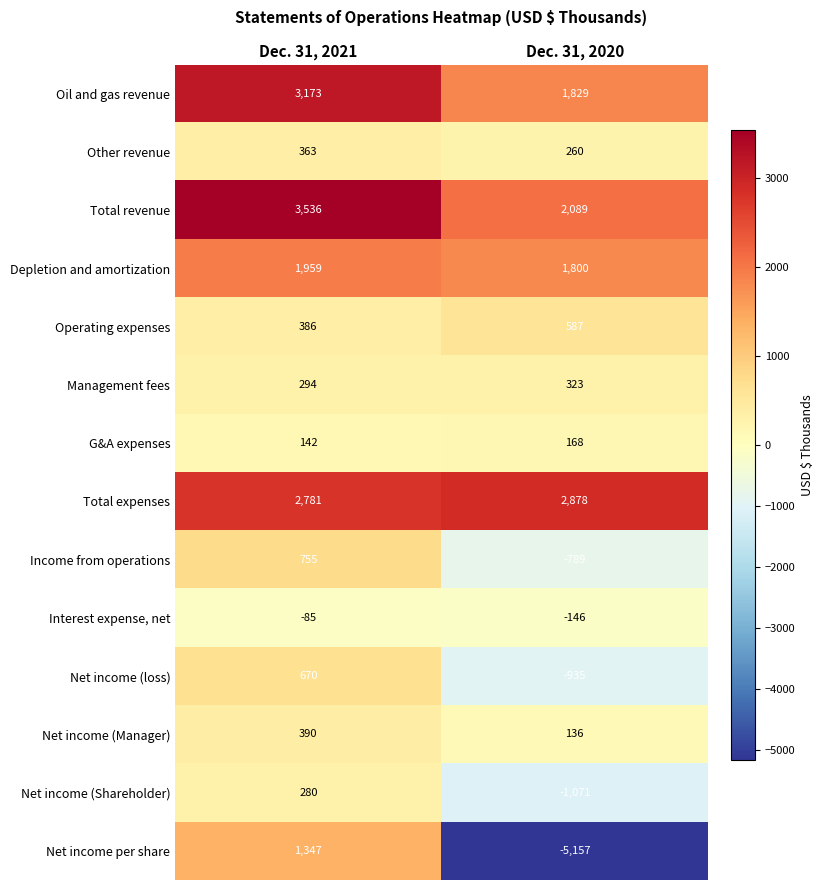

What is the sum of the Net income per share values at Dec. 31, 2021 and Dec. 31, 2020?

-3810